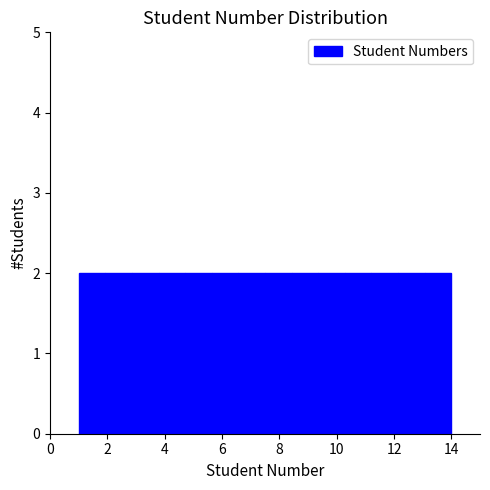

Reading left to right, list every bar in this chart as the range it spans on the x-axis followed by its height. Neither the bar edges nor the heights are printed on the chart, so give them approximately, as read against the axes.

1.0 to 2.0: 2
2.0 to 2.8: 2
2.8 to 3.8: 2
3.8 to 4.8: 2
4.8 to 5.6: 2
5.6 to 6.6: 2
6.6 to 7.6: 2
7.6 to 8.4: 2
8.4 to 9.4: 2
9.4 to 10.2: 2
10.2 to 11.2: 2
11.2 to 12.2: 2
12.2 to 13.0: 2
13.0 to 14.0: 2